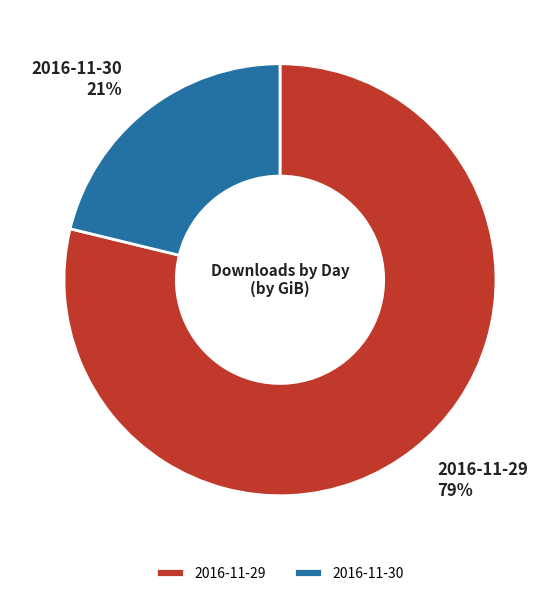

Does 2016-11-29 account for over 50% of the chart?

Yes